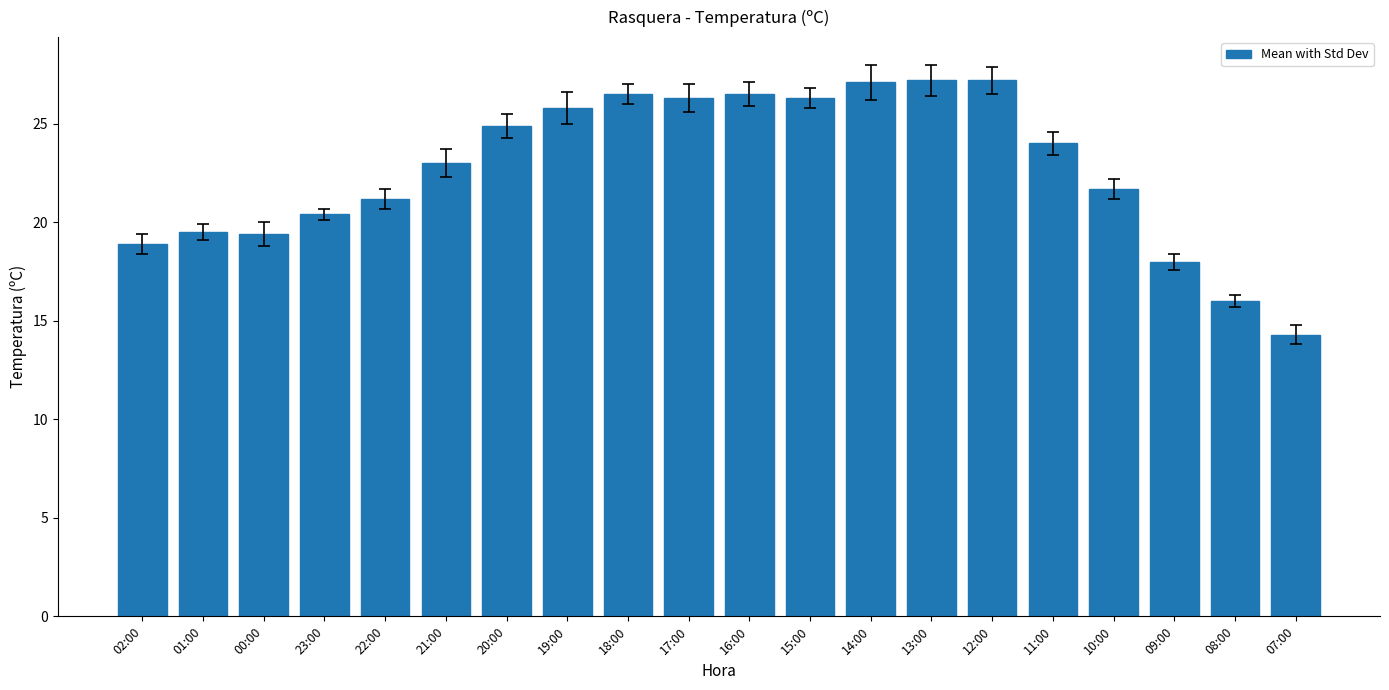

Which has a higher value, 19:00 or 21:00?

19:00